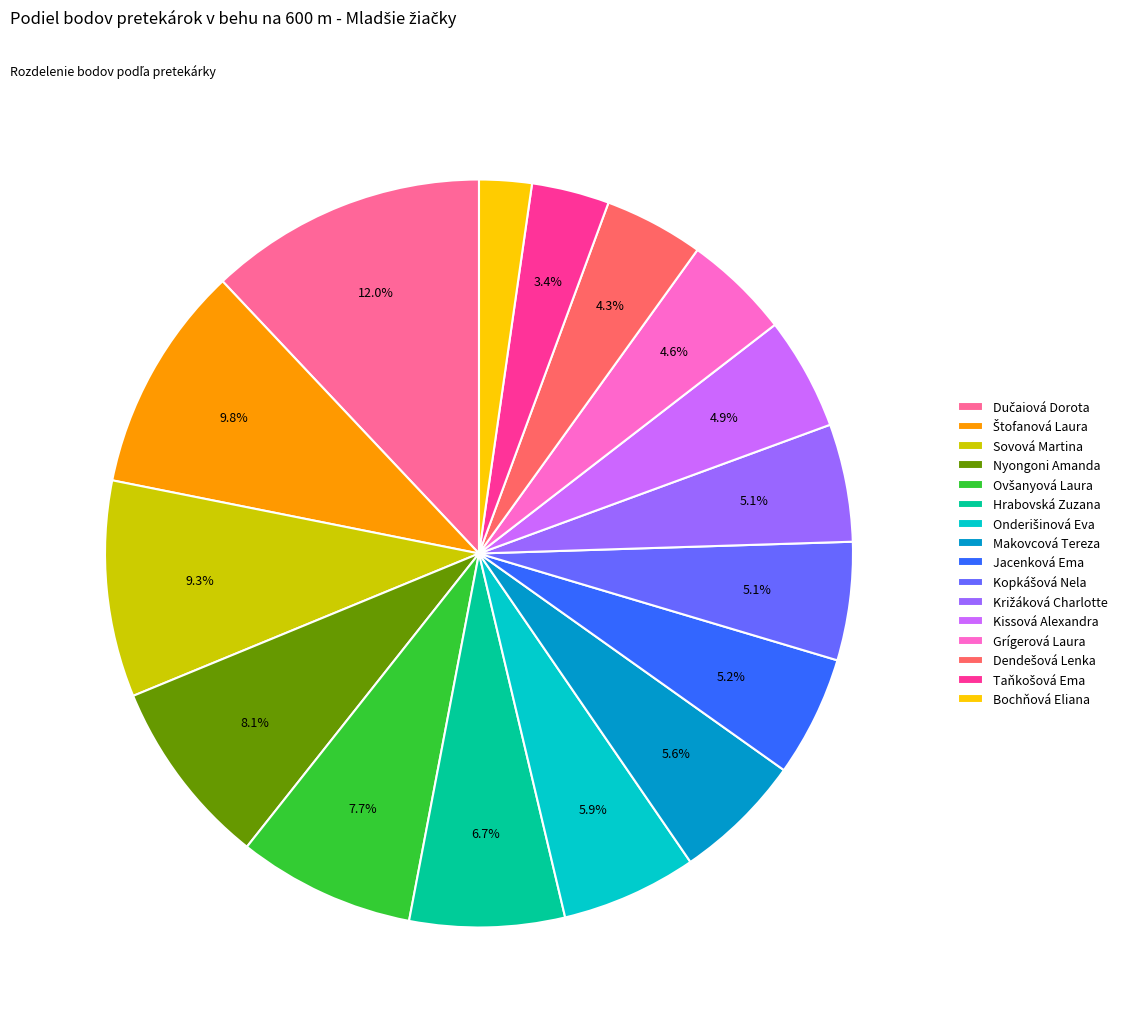

To the nearest percent, what portion does Bochňová Eliana represent?

2%